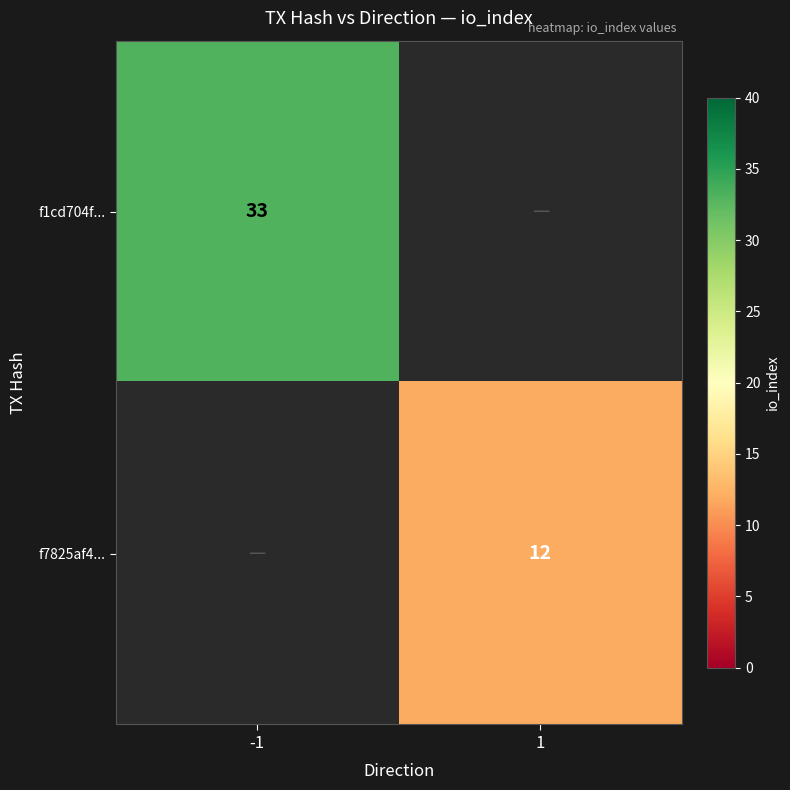

Is the value of f7825af4... at 1 greater than the value of f1cd704f... at -1?

No